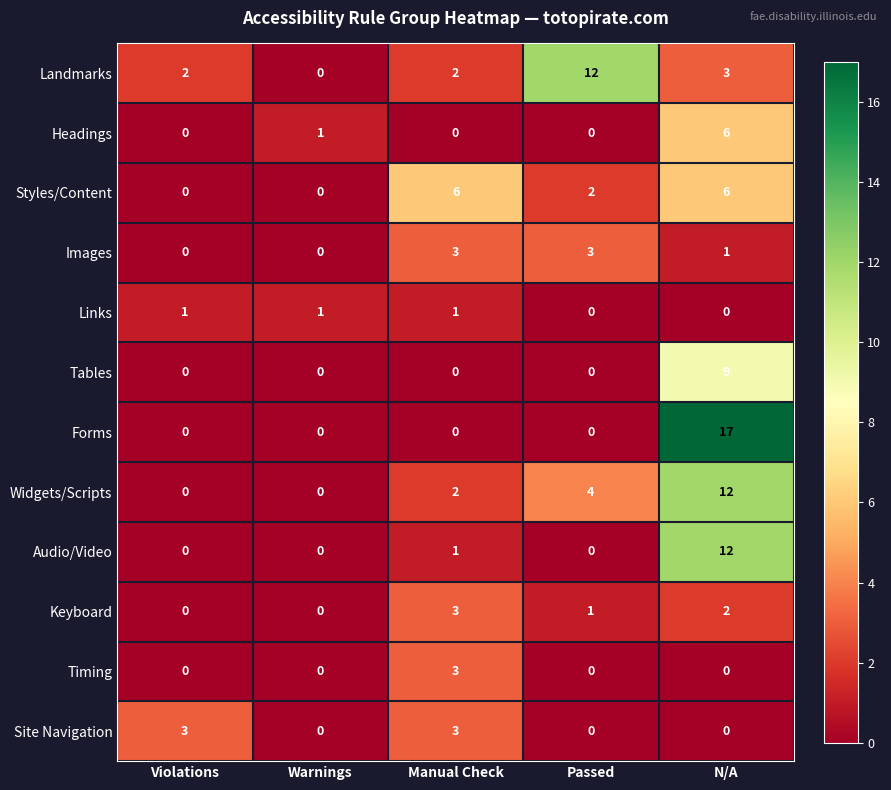

The value of Timing at Passed is 0. True or false?

True